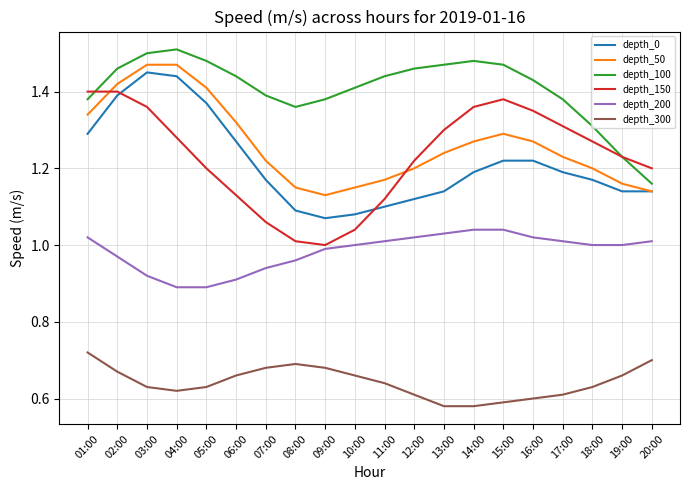

How many lines are shown in the chart?

6